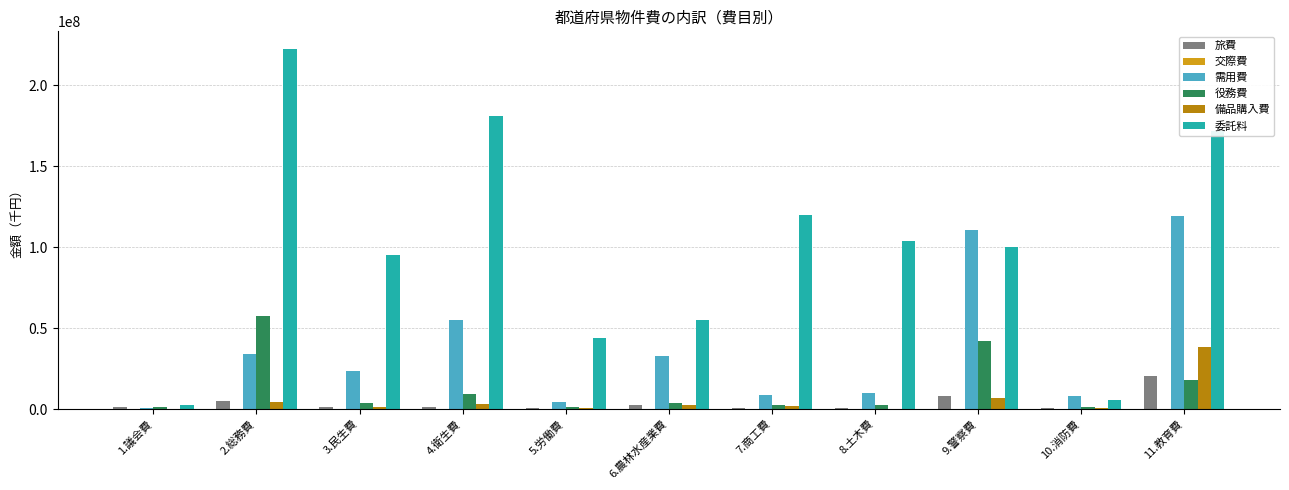

The value of 役務費 at 4.衛生費 is 9287179. True or false?

True